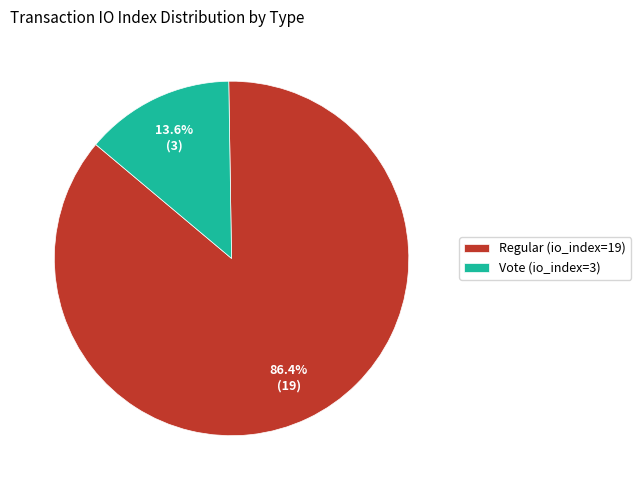

Combined, what portion of the pie is Vote (io_index=3) and Regular (io_index=19)?

100.0%